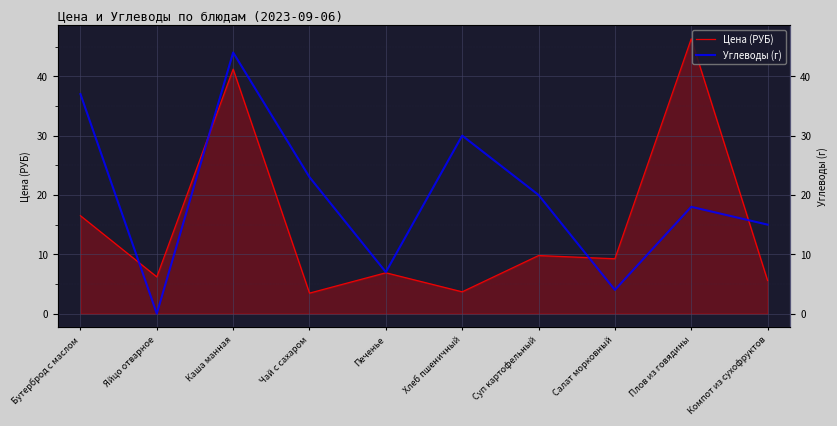

Is the value of Углеводы (г) at Суп картофельный greater than the value of Цена (РУБ) at Суп картофельный?

Yes